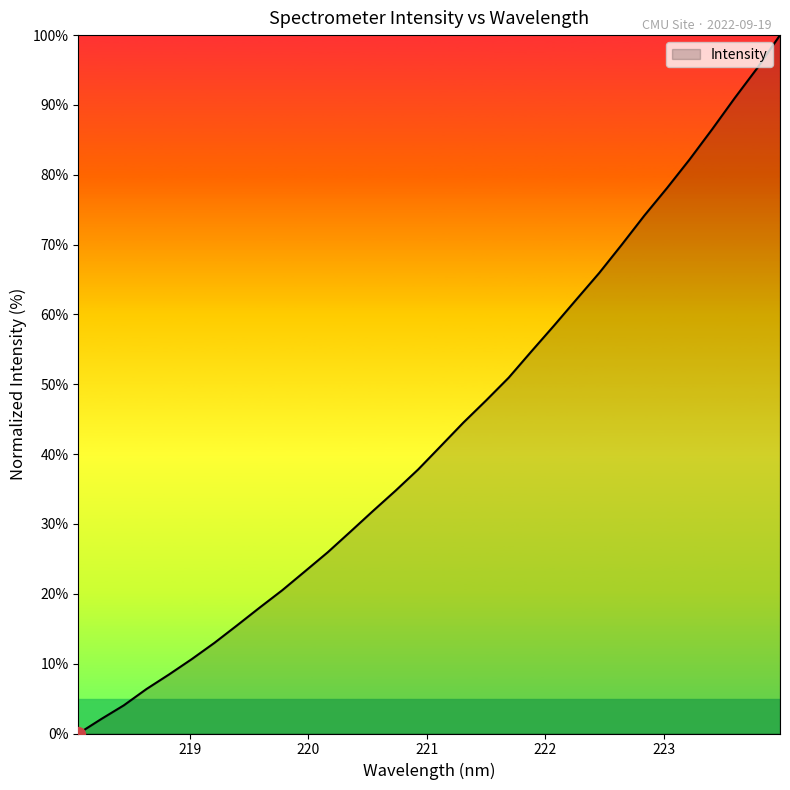

What is the greatest value displayed?

100.0